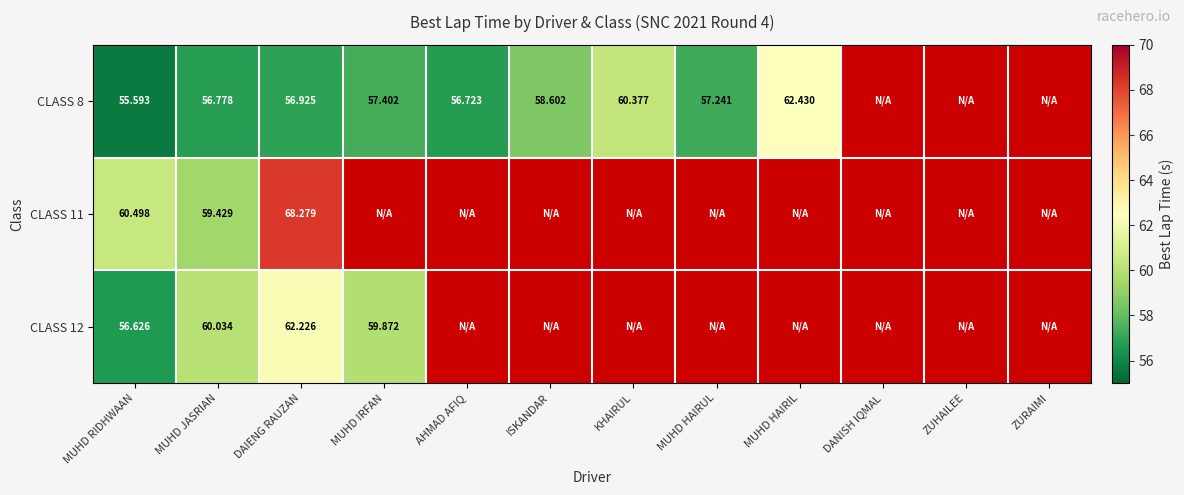

What is the minimum value shown in the chart?

55.6